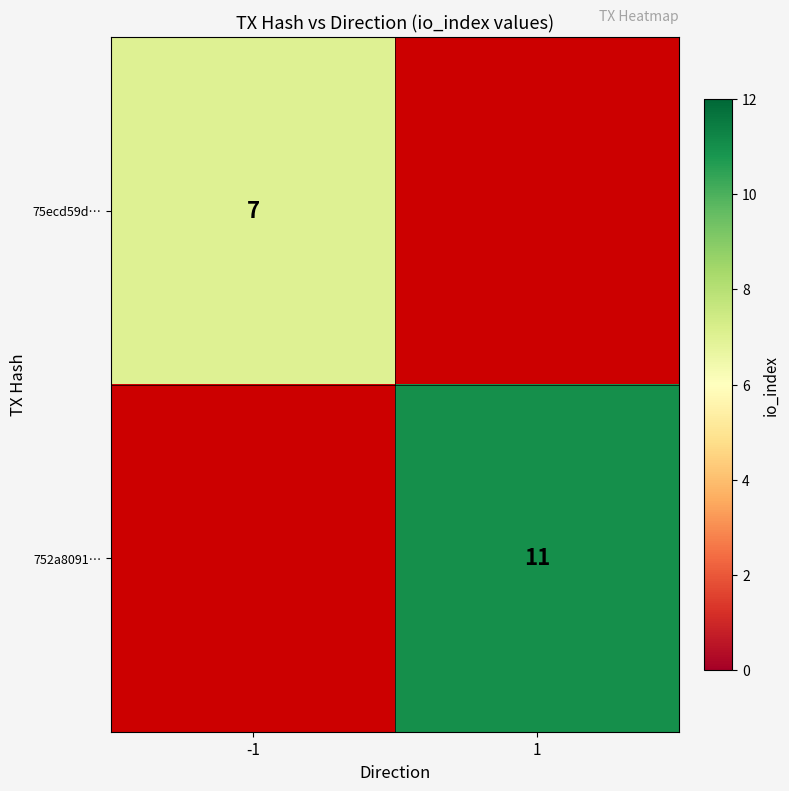

The 75ecd59d… series shows 7 at -1. True or false?

True